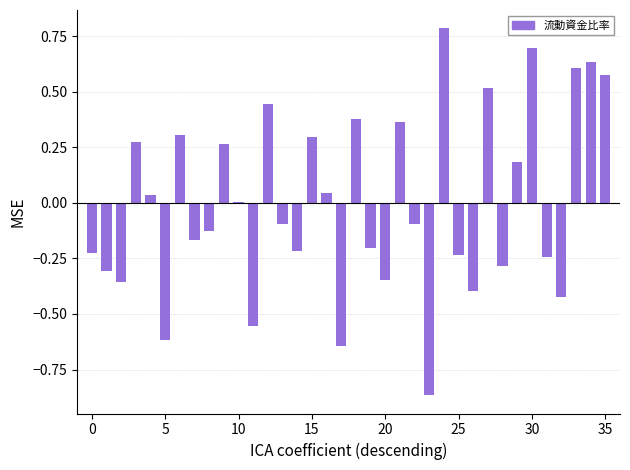

How many series are shown in this chart?

1